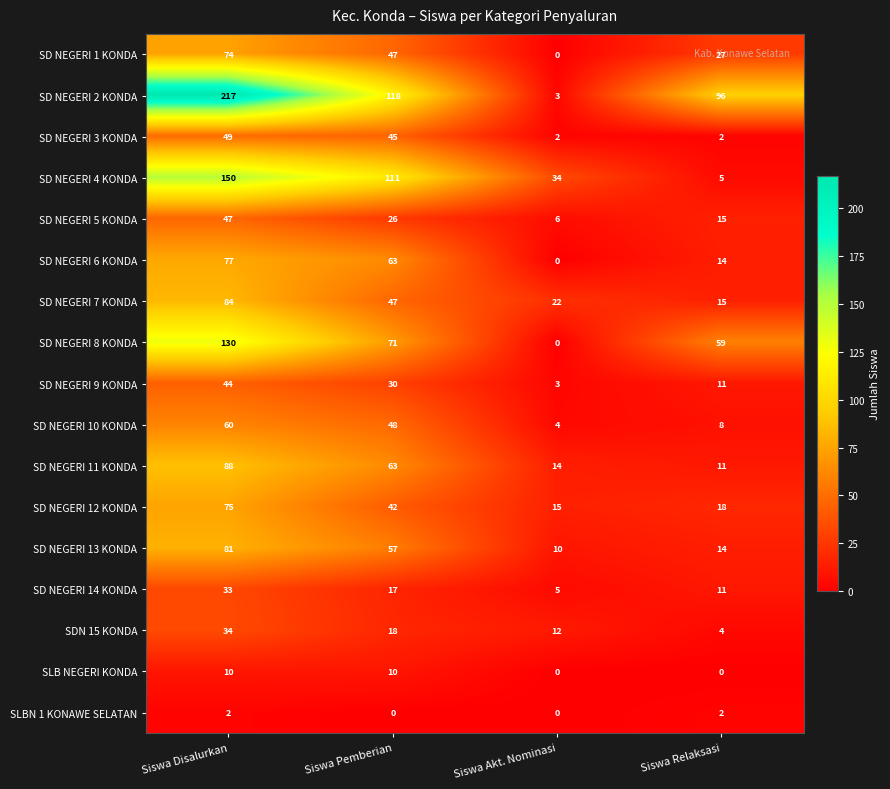

What is the difference between the SD NEGERI 10 KONDA values at Siswa Relaksasi and Siswa Akt. Nominasi?

4